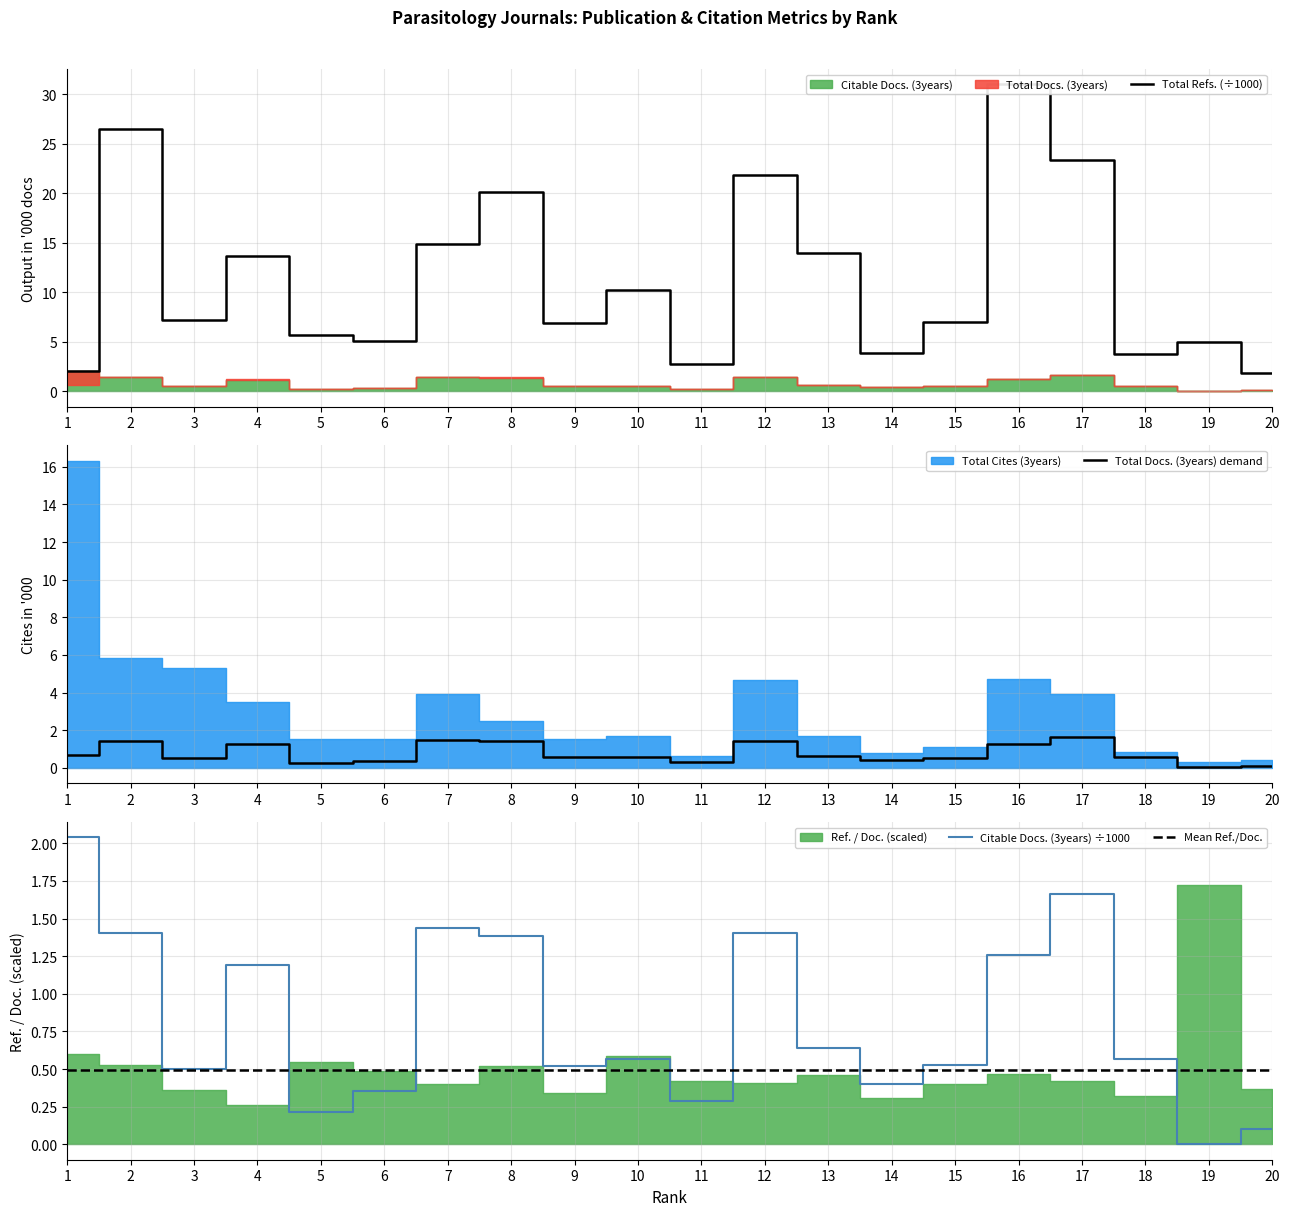

What is the difference between the Total Docs. (3years) values at 8 and 10?

0.9